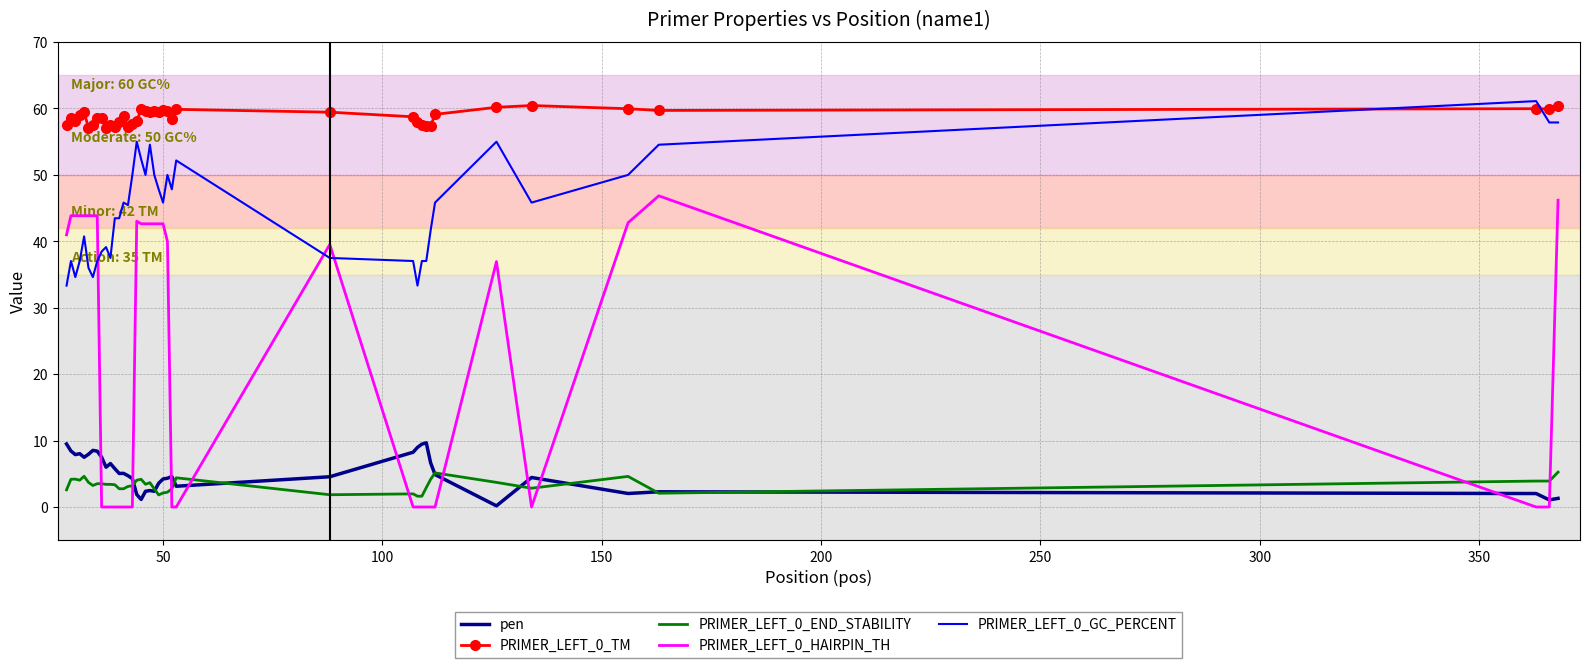

What are all the series names shown in the legend?

pen, PRIMER_LEFT_0_TM, PRIMER_LEFT_0_END_STABILITY, PRIMER_LEFT_0_HAIRPIN_TH, PRIMER_LEFT_0_GC_PERCENT